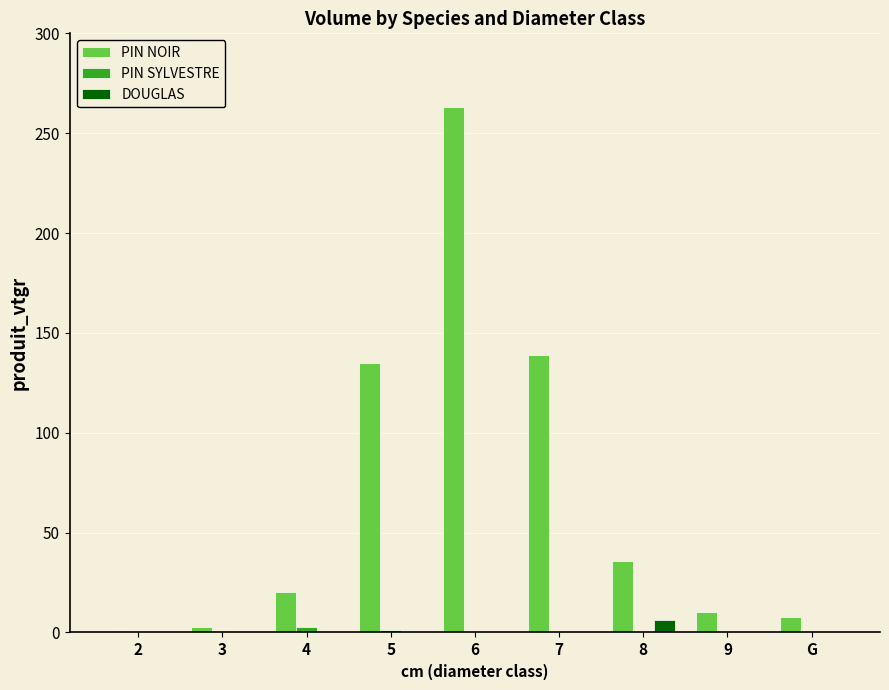

How many distinct data groups are displayed?

3